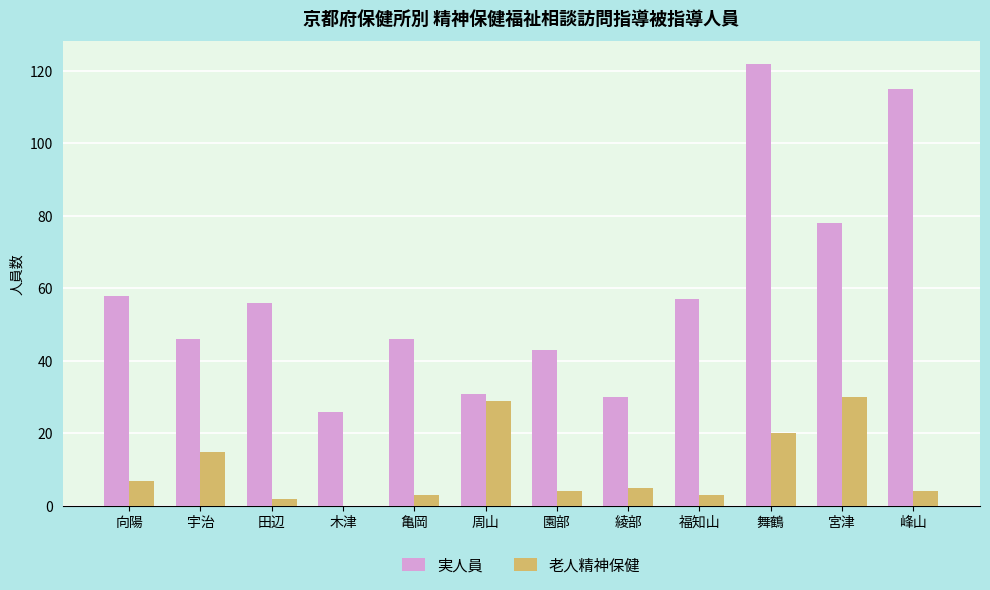

Is the value of 実人員 at 周山 greater than the value of 老人精神保健 at 宇治?

Yes